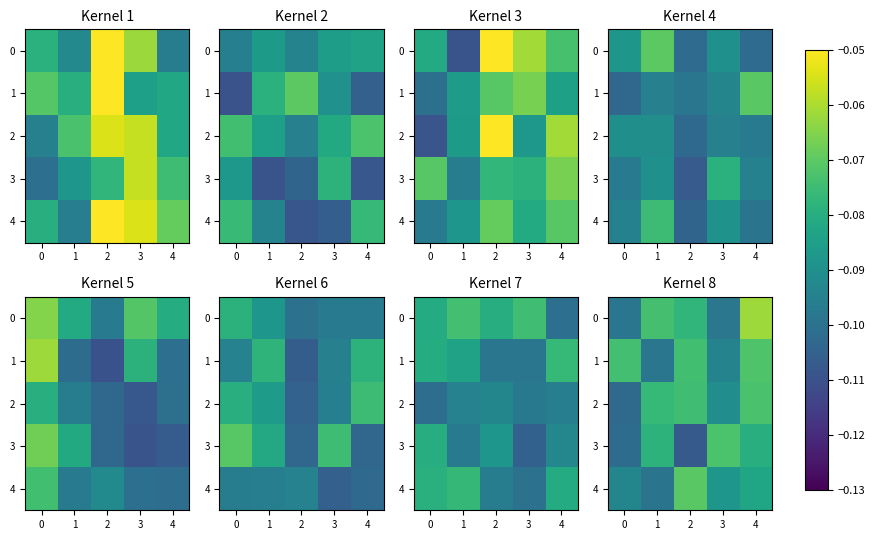

How many categories are shown in the chart?

5